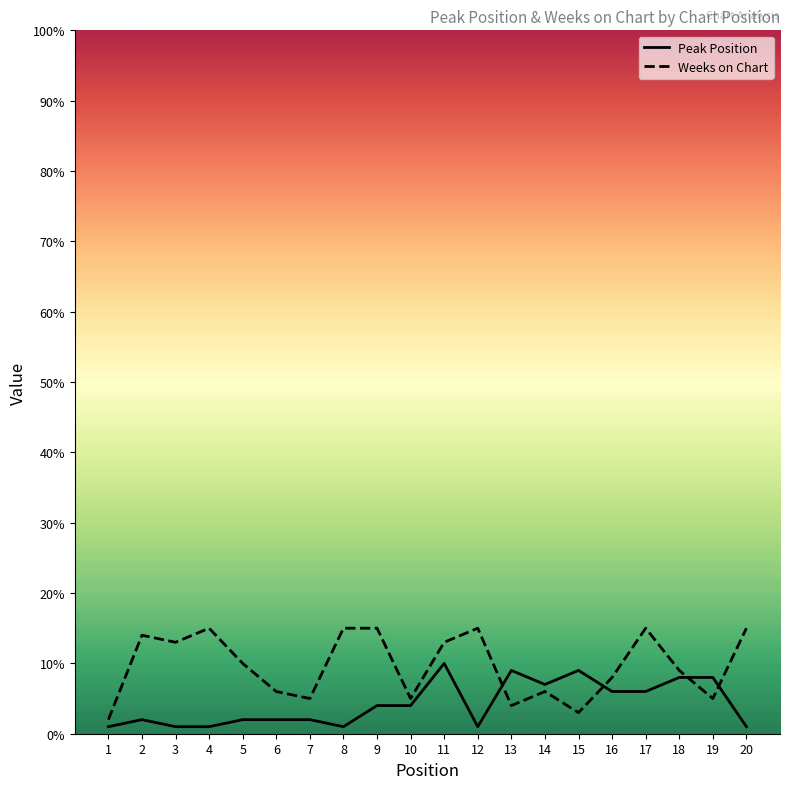

At which category is the sum across all series the highest?

11